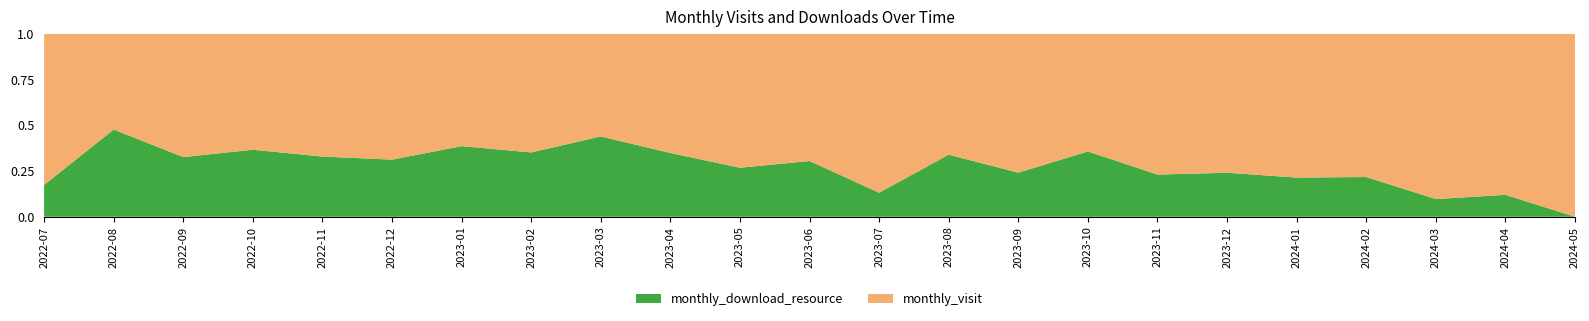

Reading right to left, transcribe all the data shown in this chart.

monthly_visit: 1	22	28	18	33	41	30	27	44	35	33	41	30	28	37	35	27	55	57	38	33	23	19
monthly_download_resource: 0	3	3	5	9	13	9	15	14	18	5	18	11	15	29	19	17	25	28	22	16	21	4